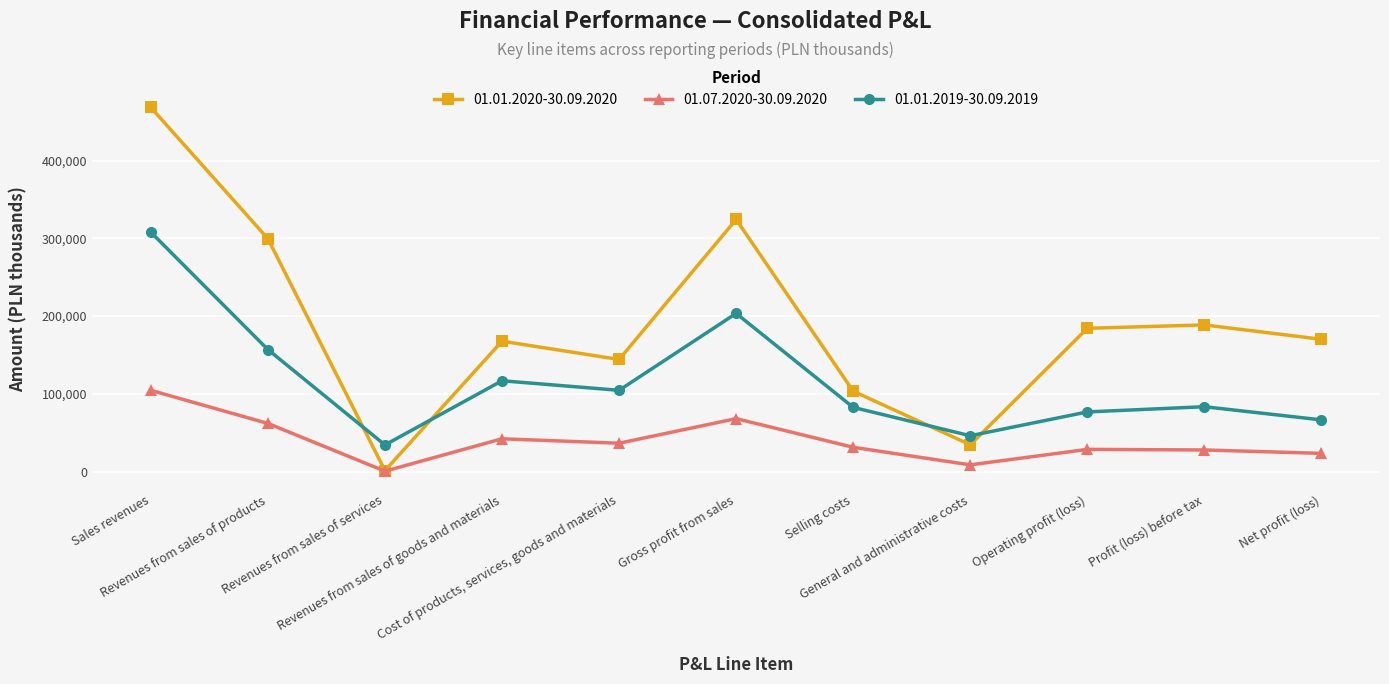

The 01.01.2019-30.09.2019 series shows 82538 at Selling costs. True or false?

True